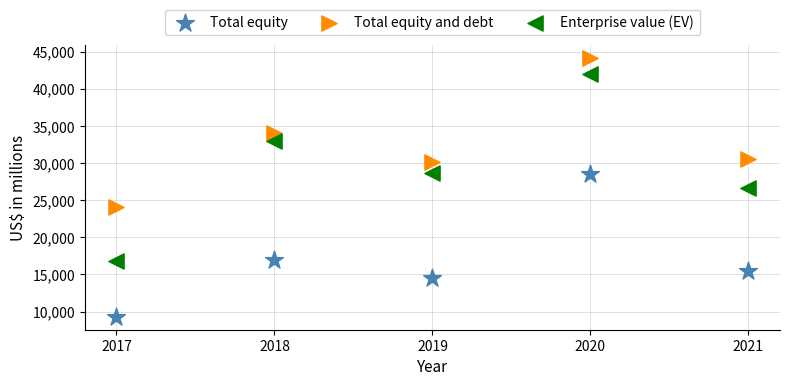

Which series contains the highest Y value?

Total equity and debt